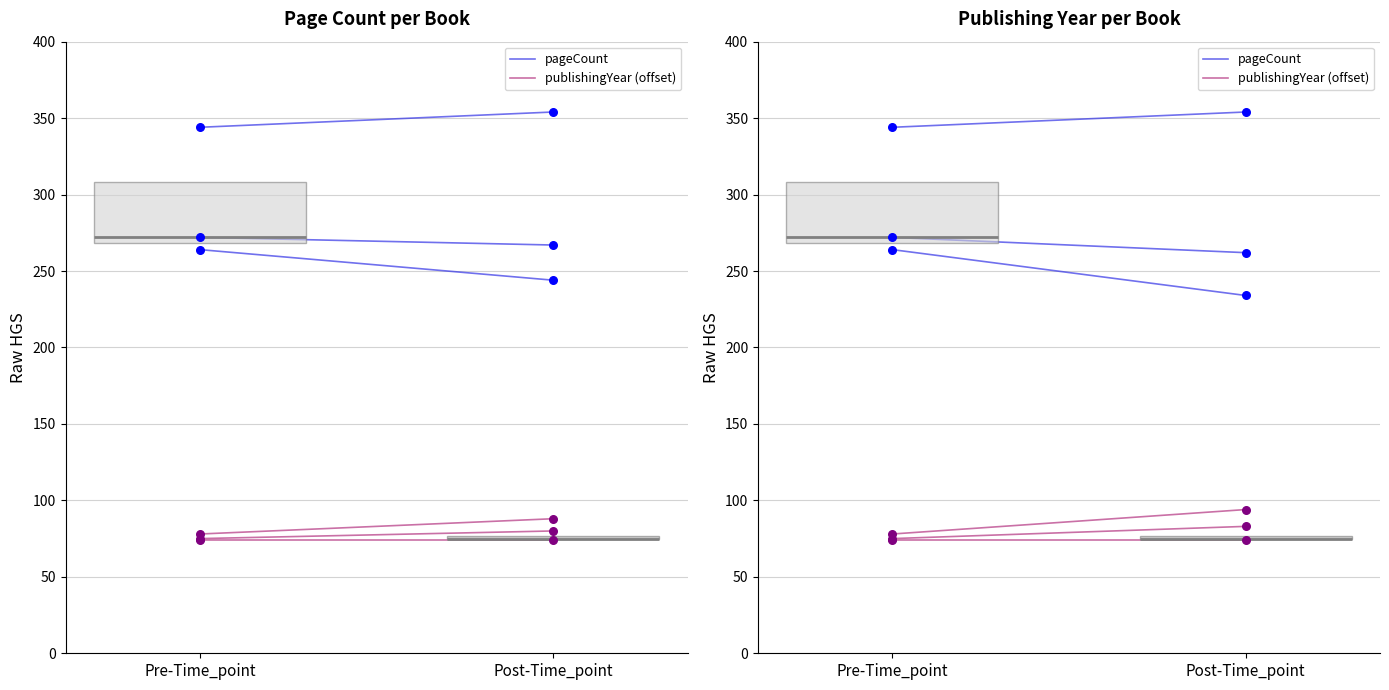

Which series has the widest spread of Y values?

pageCount